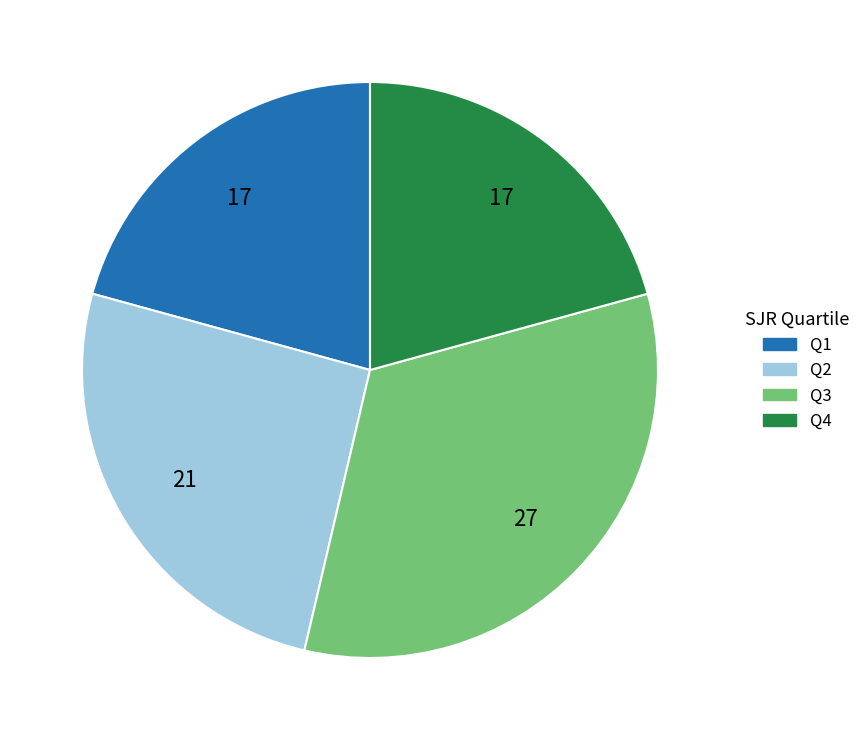

Is there a majority slice in this chart?

No